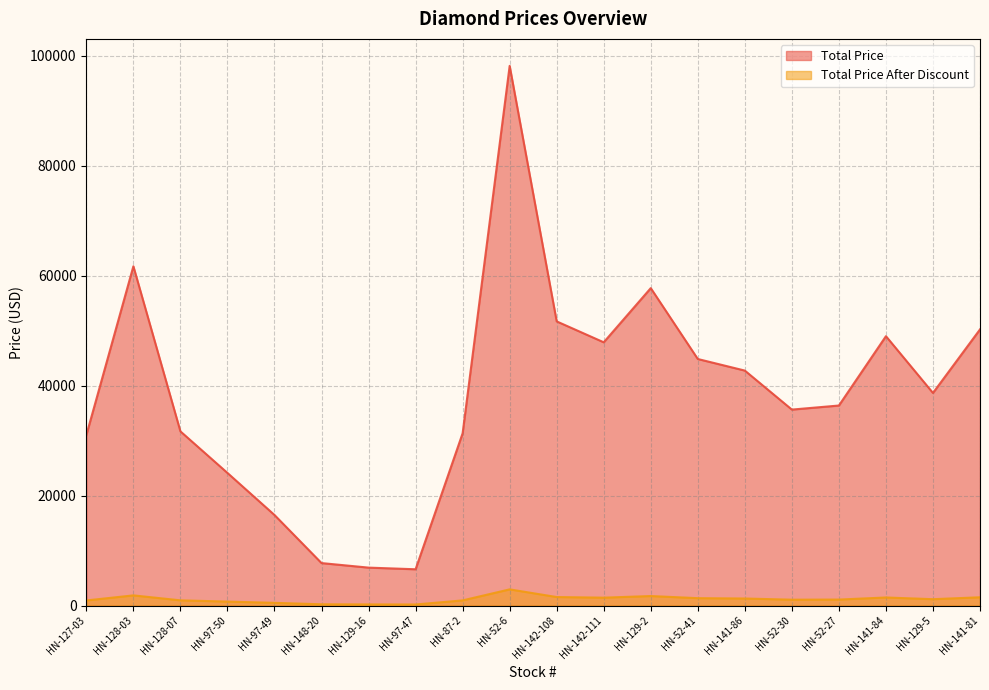

Reading left to right, transcribe all the data shown in this chart.

Total Price: 31000.0	61705.0	31680.0	24120.0	16471.0	7725.0	6900.0	6600.0	31330.0	98150.0	51680.0	47880.0	57730.0	44840.0	42735.0	35640.0	36380.0	48990.0	38665.0	50225.0
Total Price After Discount: 930.0	1851.2	950.4	723.6	494.1	231.8	207.0	198.0	939.9	2944.5	1550.4	1436.4	1731.9	1345.2	1282.0	1069.2	1091.4	1469.7	1160.0	1506.8